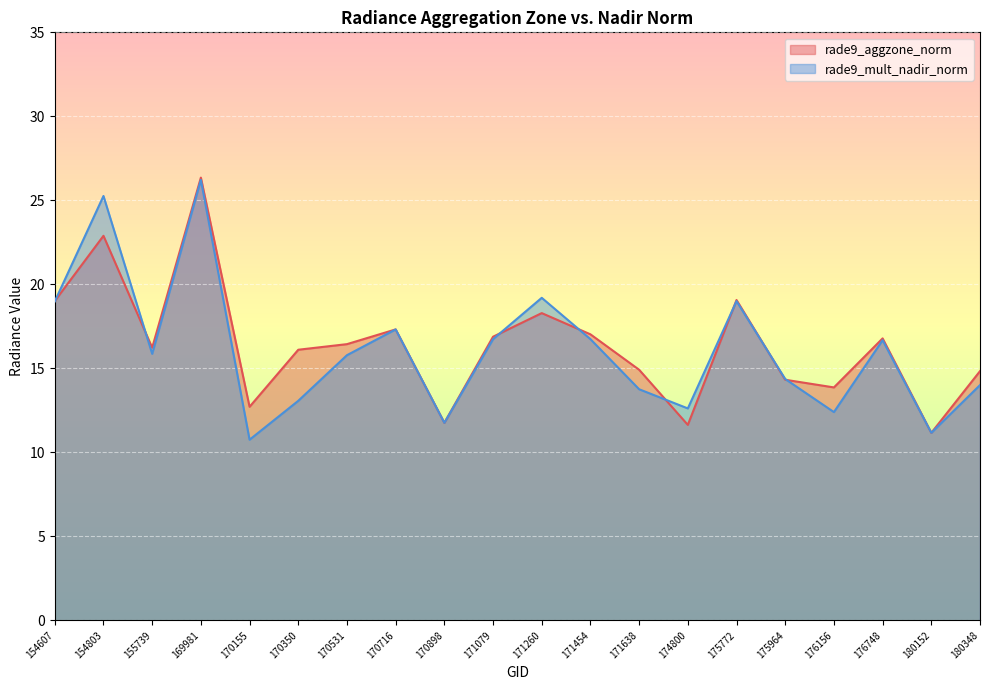

How many times do rade9_mult_nadir_norm and rade9_aggzone_norm cross each other?

8